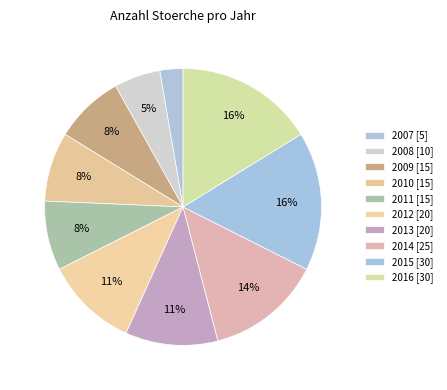

Combined, what portion of the pie is 2010 and 2013?

18.9%